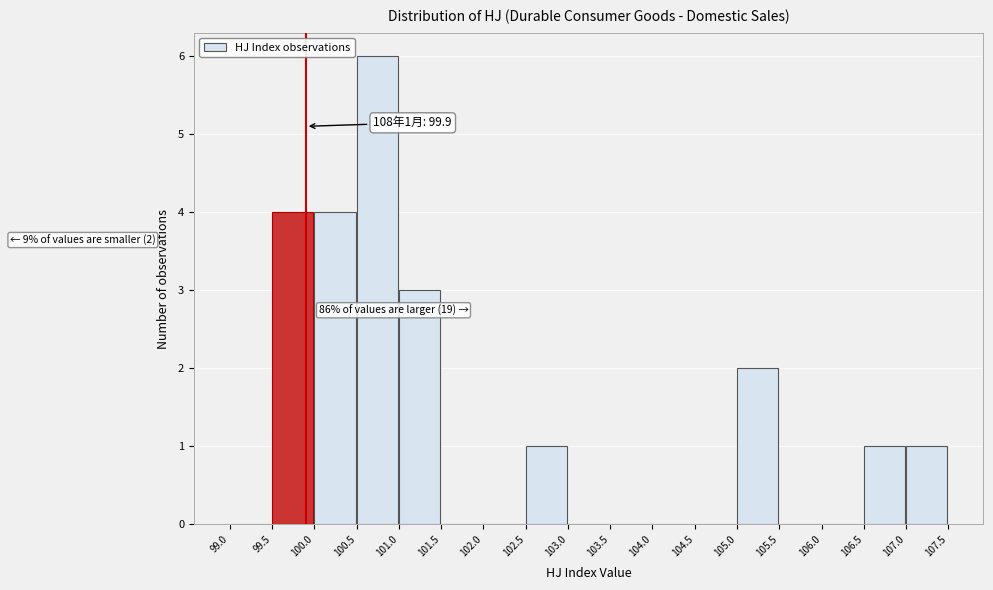

Over which range of the x-axis is the bar tallest?

100.5 to 101.0